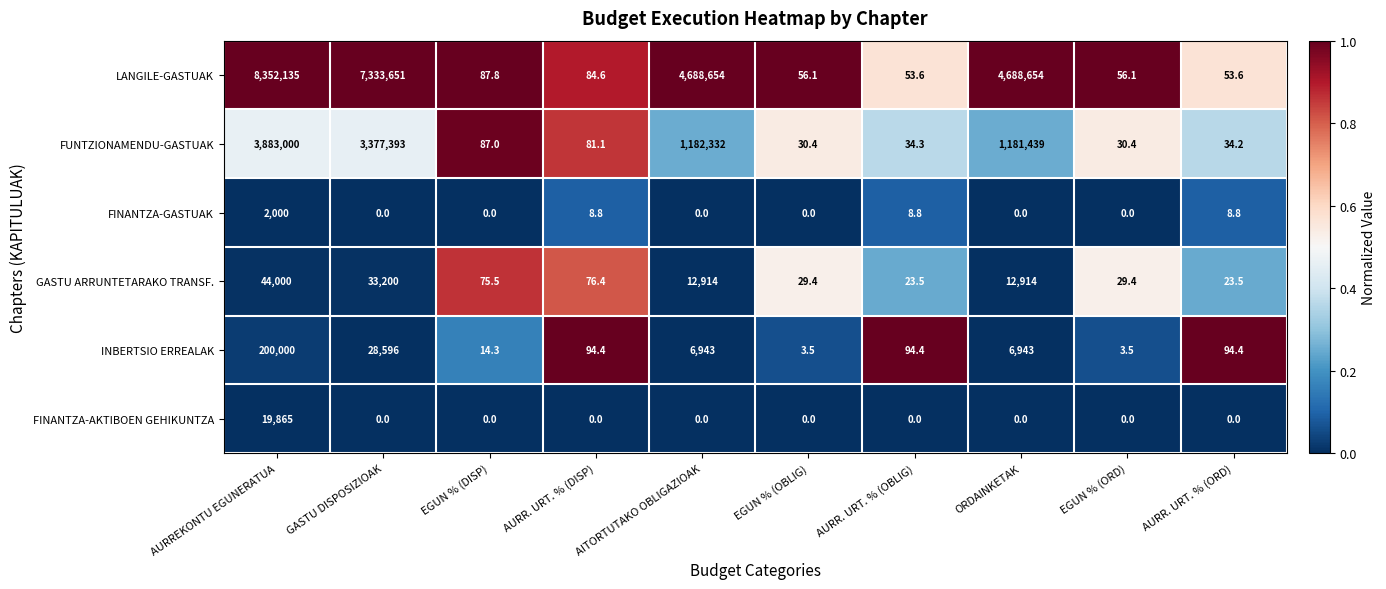

What is the sum of all FINANTZA-GASTUAK values?

2026.4